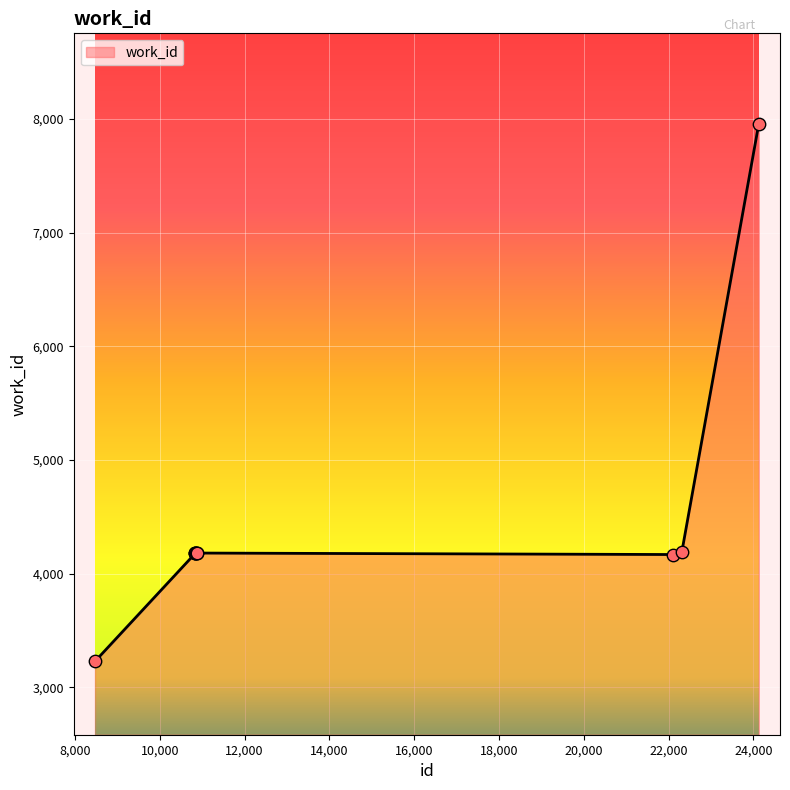

What is the minimum value shown in the chart?

3227